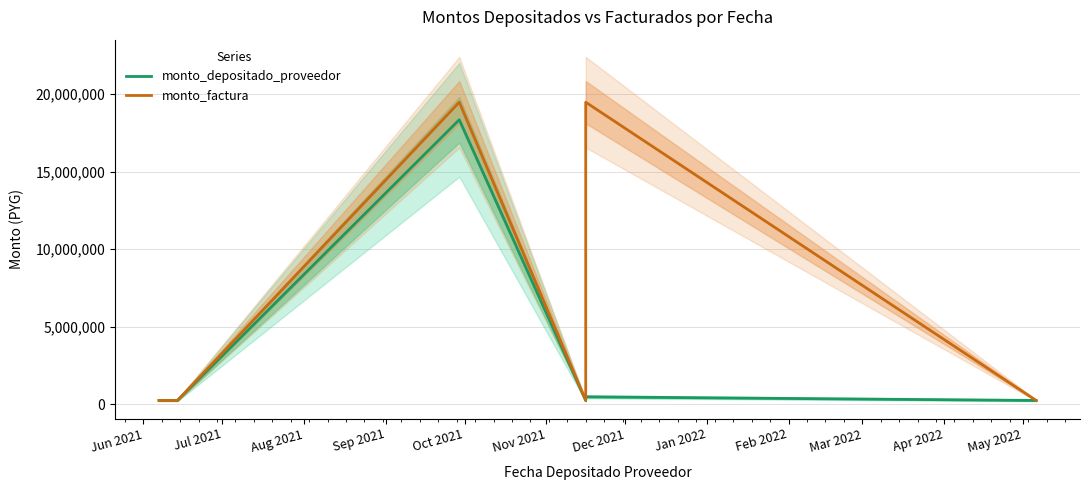

What are all the series names shown in the legend?

monto_depositado_proveedor, monto_factura